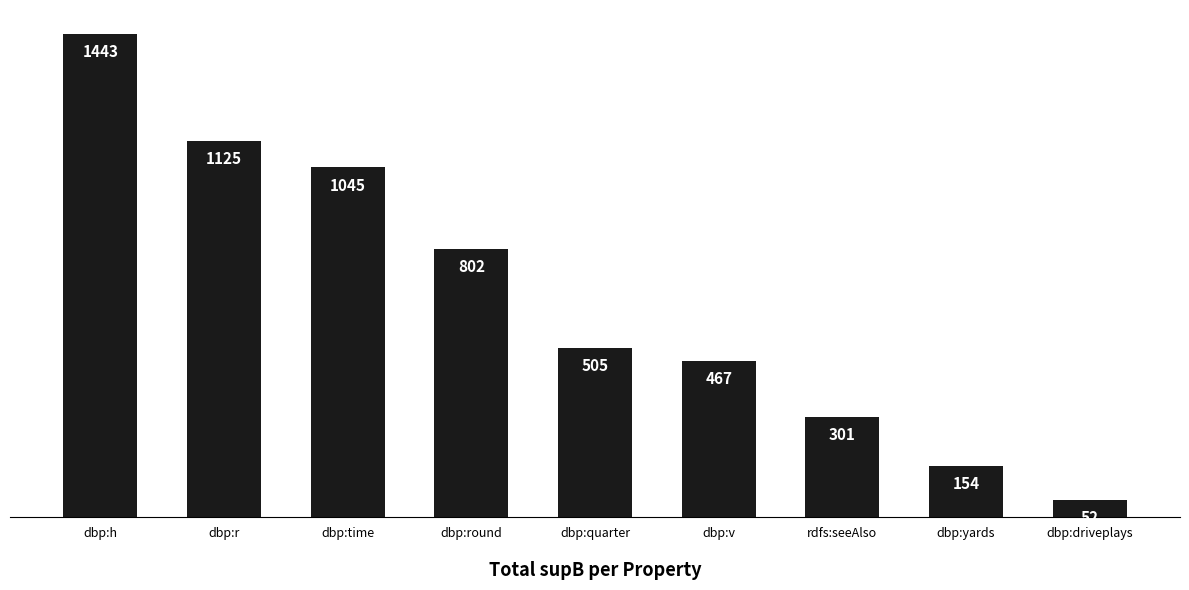

What value does the data have at dbp:driveplays?

52